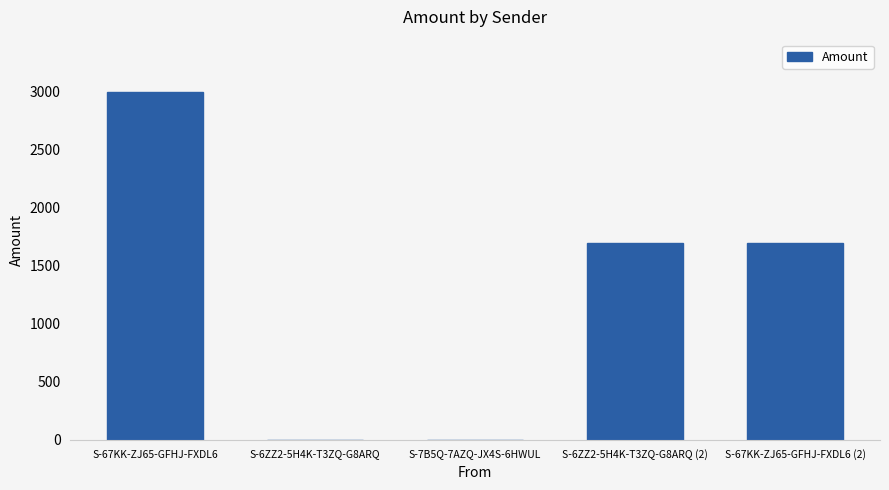

What is the ratio of the value at S-67KK-ZJ65-GFHJ-FXDL6 to the value at S-67KK-ZJ65-GFHJ-FXDL6 (2)?

1.8